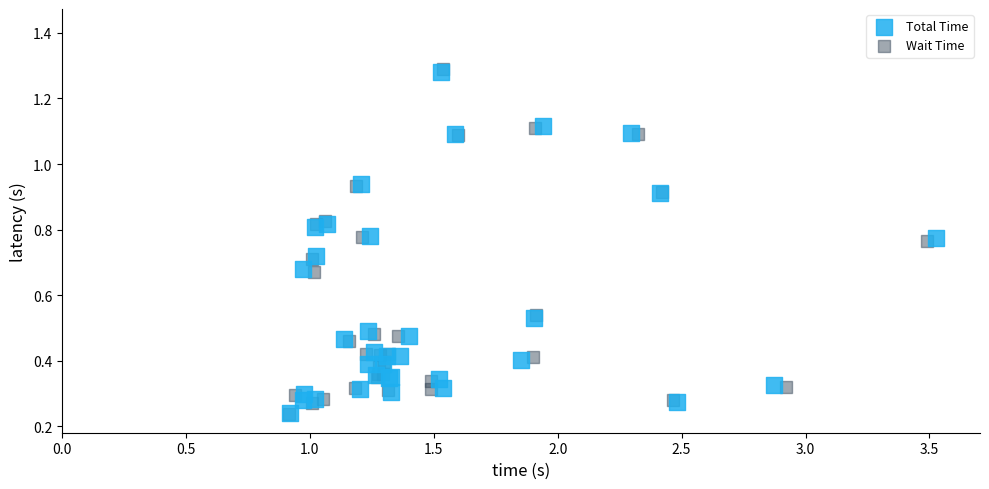

Which series has the widest spread of Y values?

Wait Time